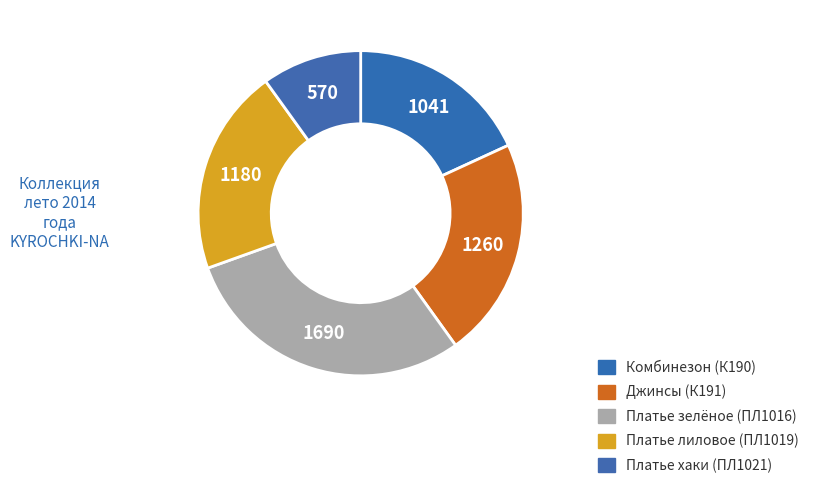

Count the number of slices in the pie.

5